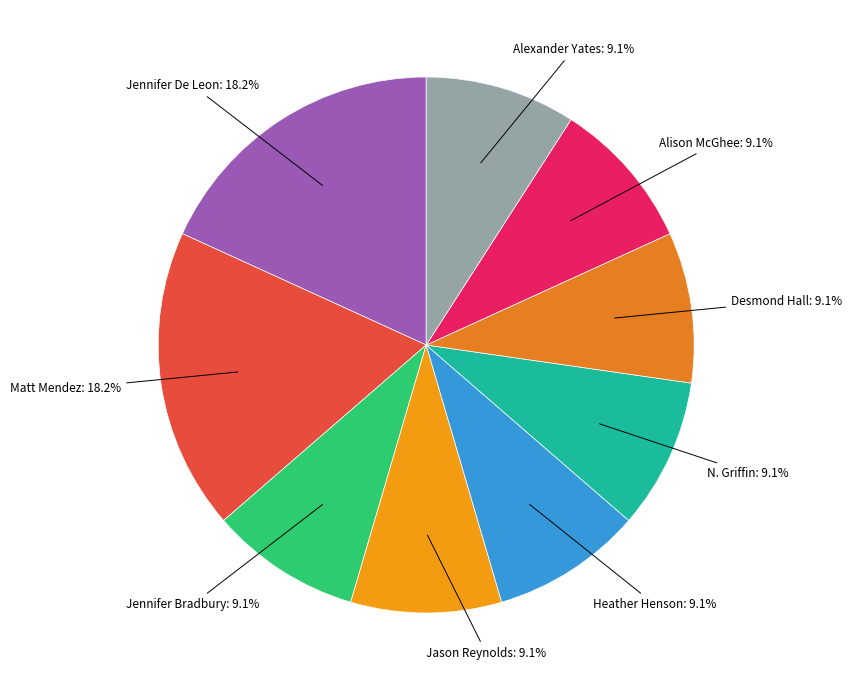

Is the sum of Alison McGhee and Jennifer De Leon greater than half?

No